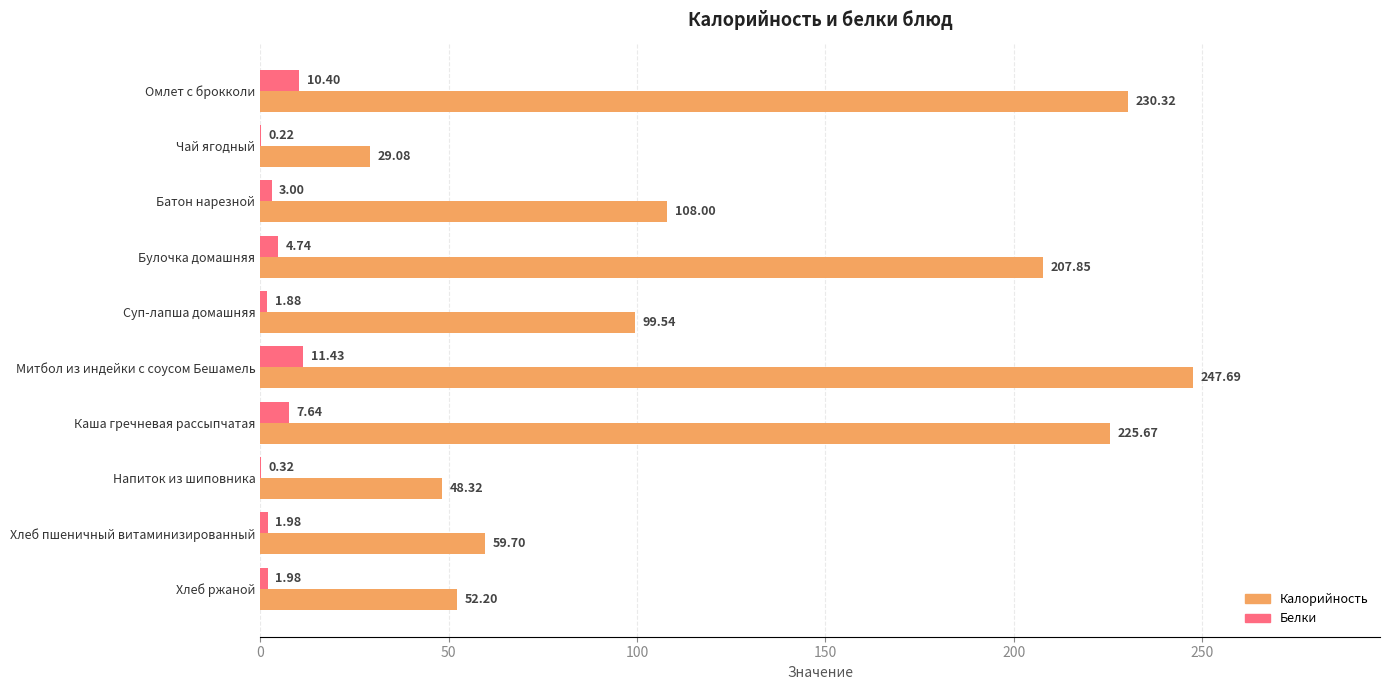

Between Батон нарезной and Булочка домашняя, which series saw the biggest shift?

Калорийность